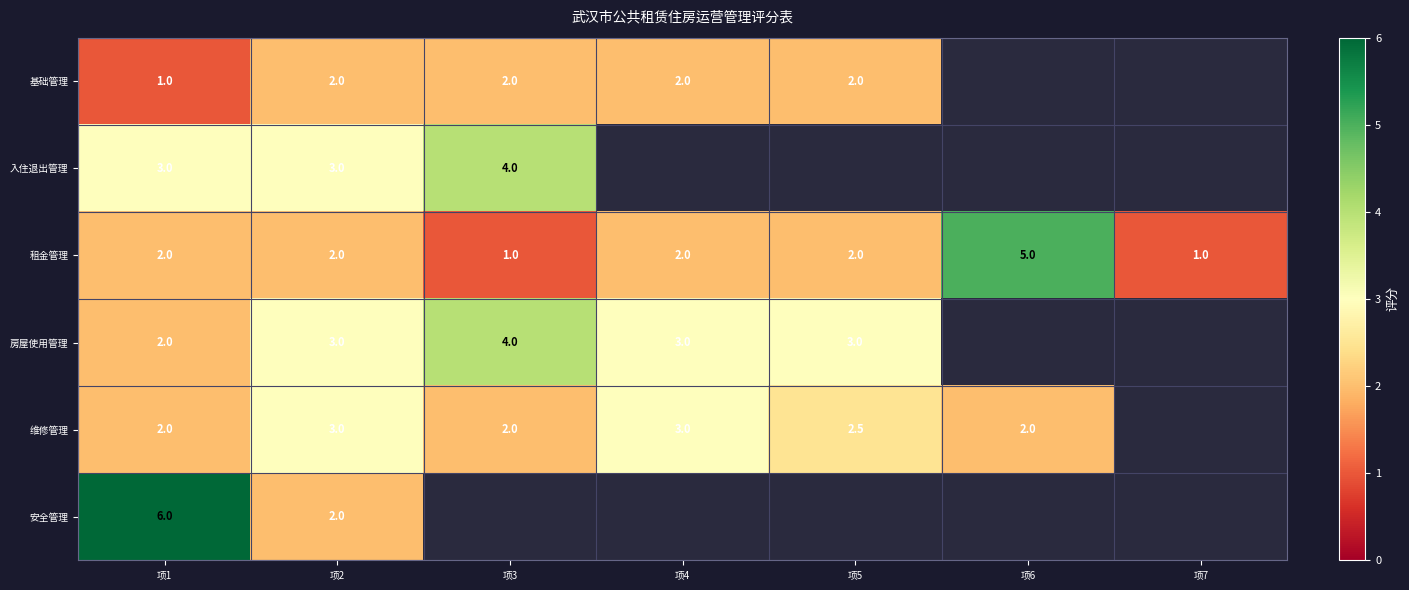

What is the sum of the 入住退出管理 values at 项1 and 项3?

7.0